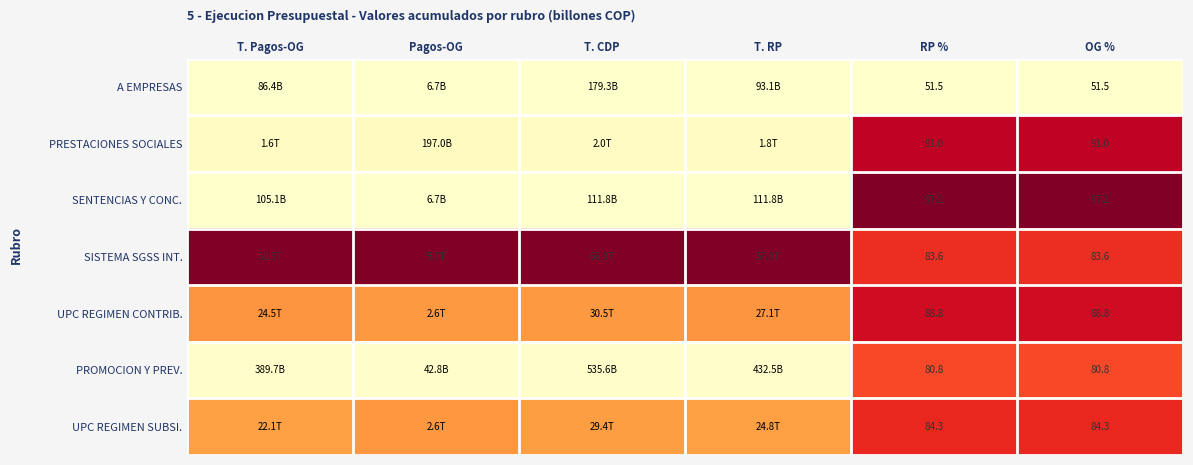

Is the value of SISTEMA SGSS INT. at Pagos-OG greater than the value of UPC REGIMEN CONTRIB. at Pagos-OG?

Yes